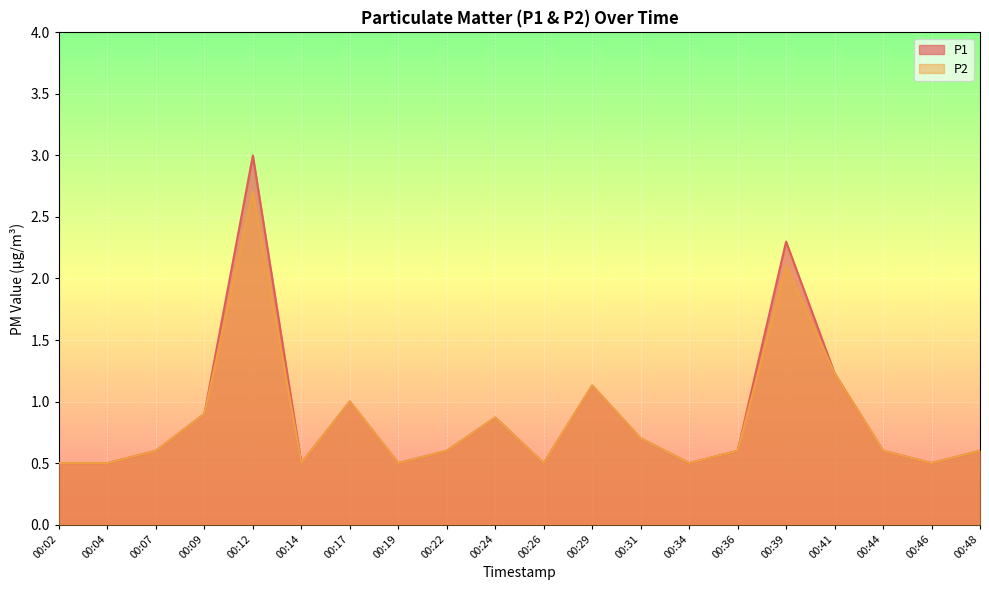

True or false: P2 and P1 intersect in this chart.

False